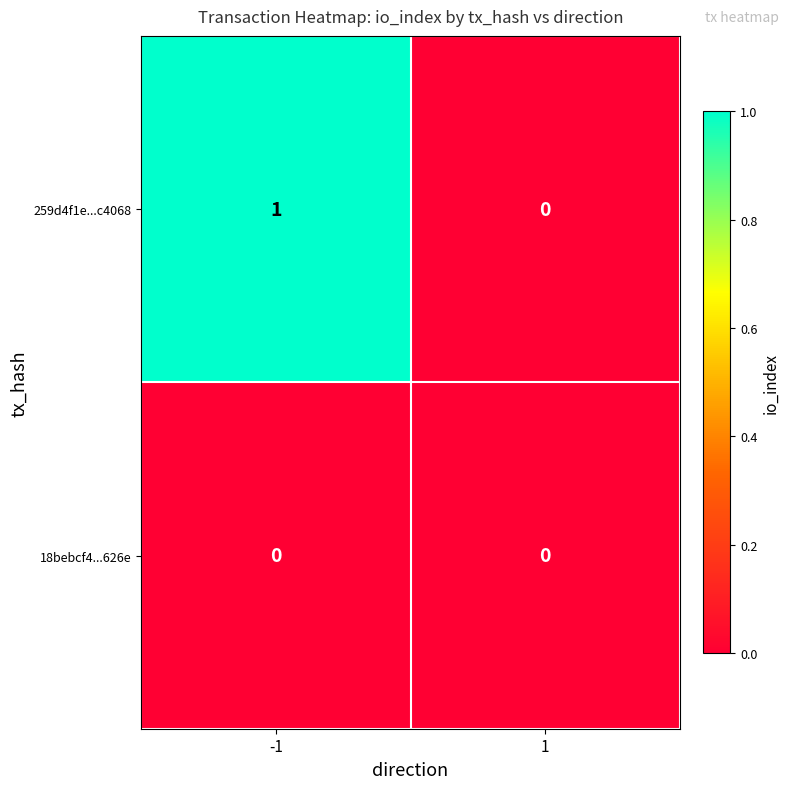

At which category is the sum across all series the highest?

-1